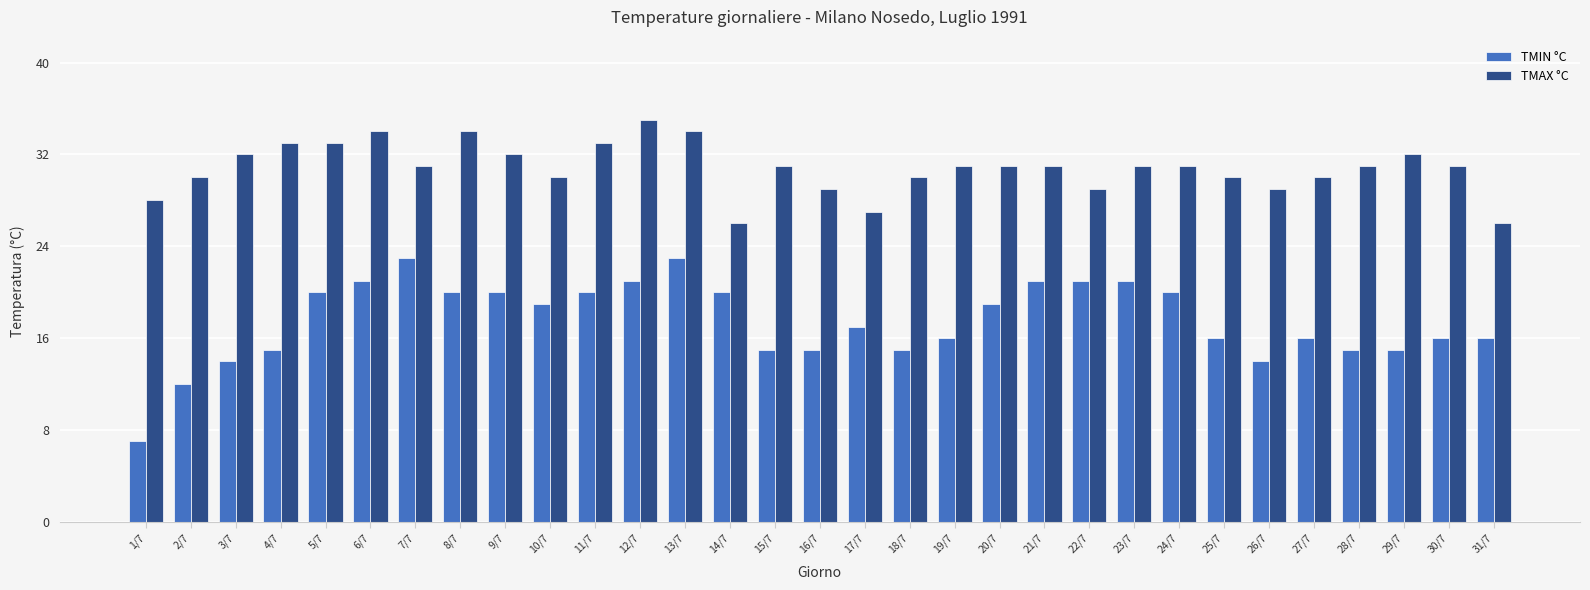

Count the number of categories in the chart.

31